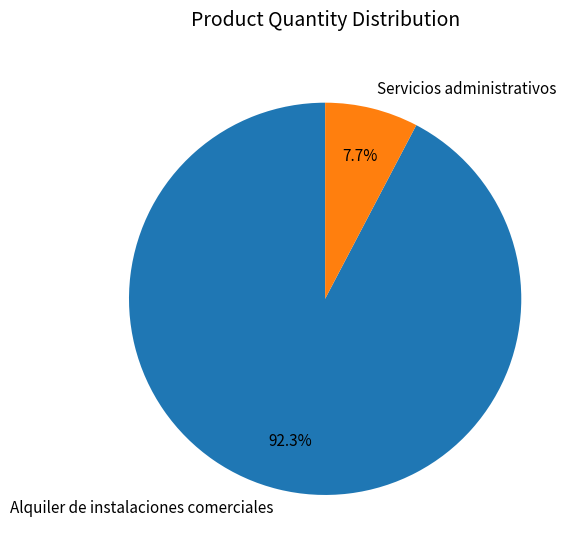

Is there a majority slice in this chart?

Yes